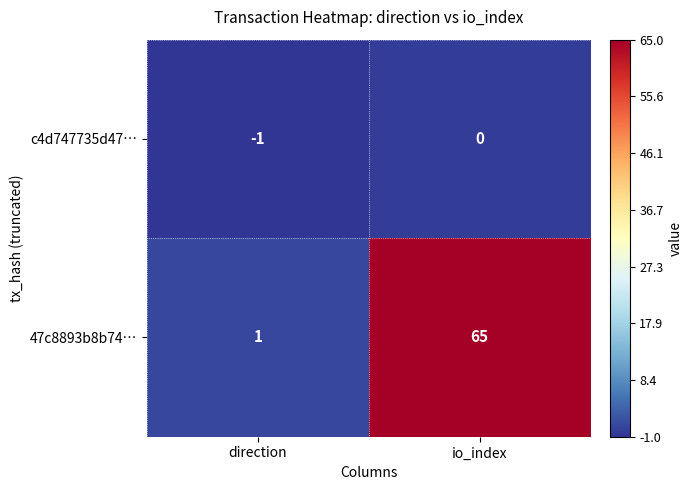

What is the difference between the maximum and minimum values in the 47c8893b8b74… series?

64